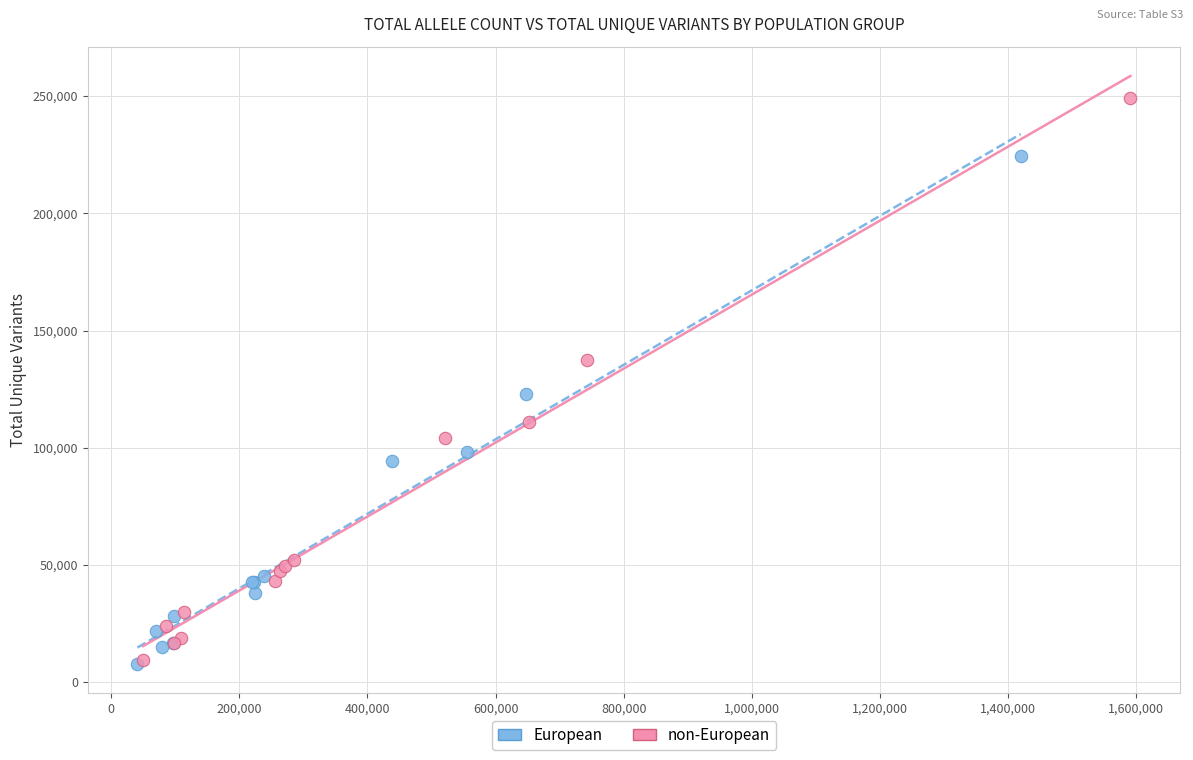

Which series has the largest Y range (max minus min)?

non-European